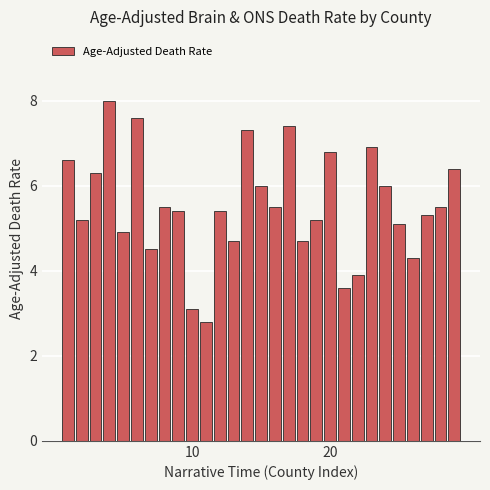

What is the average value?

5.5